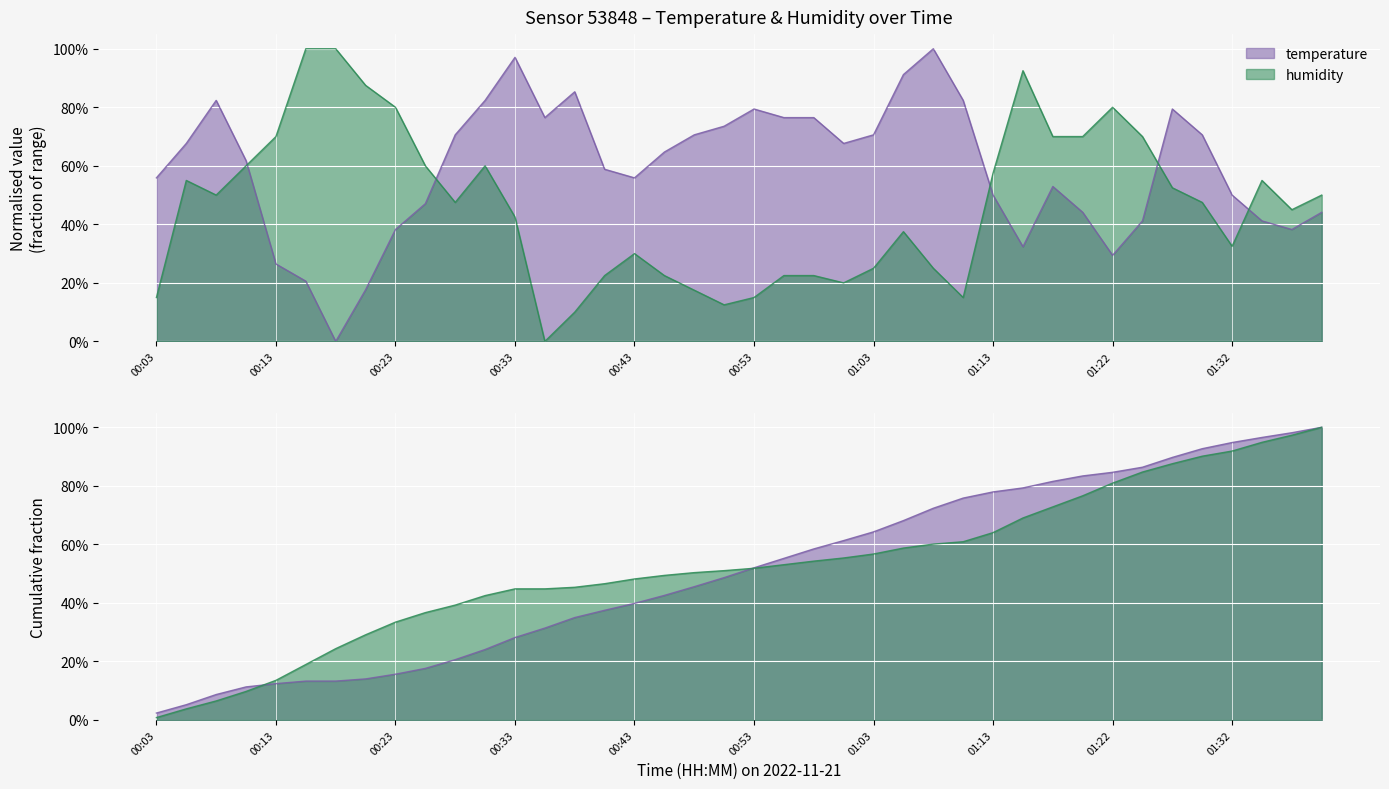

How many lines are shown in the chart?

2